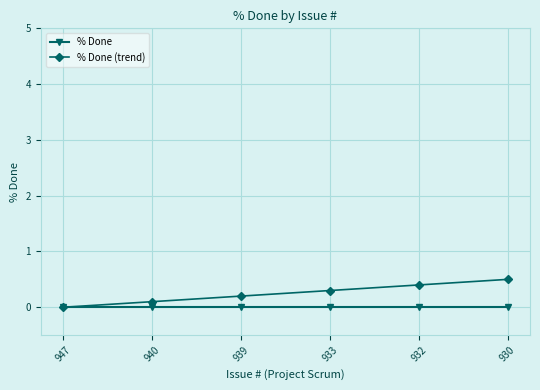

Reading left to right, list all the values displayed in this chart.

% Done: 0.0	0.0	0.0	0.0	0.0	0.0
% Done (trend): 0.0	0.1	0.2	0.3	0.4	0.5